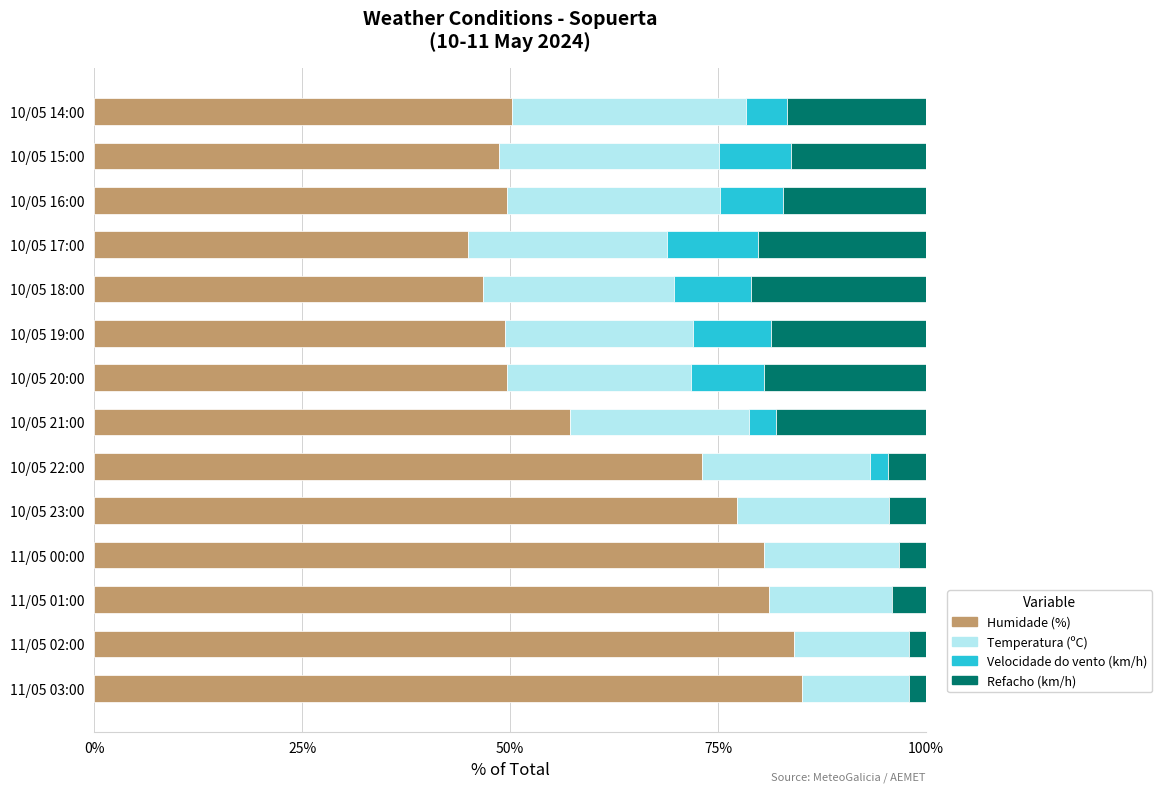

What is the total value across all series at 10/05 18:00?

100.0